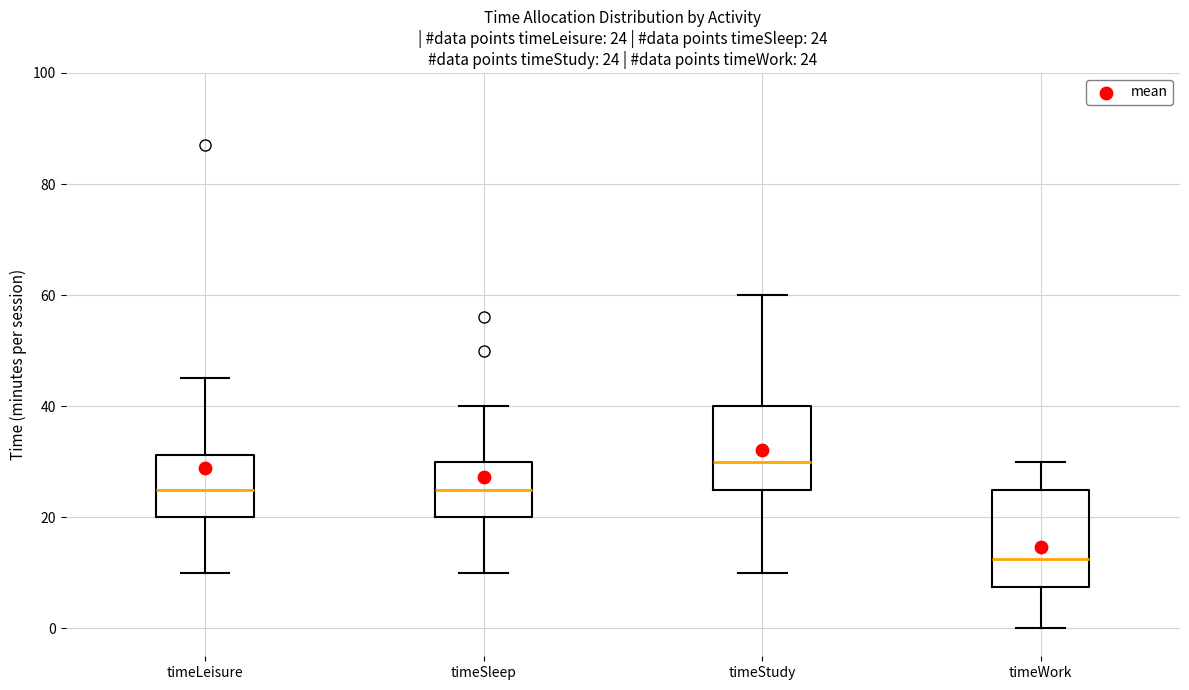

Comparing the boxes themselves (not the whiskers), which one is the tallest?

timeWork